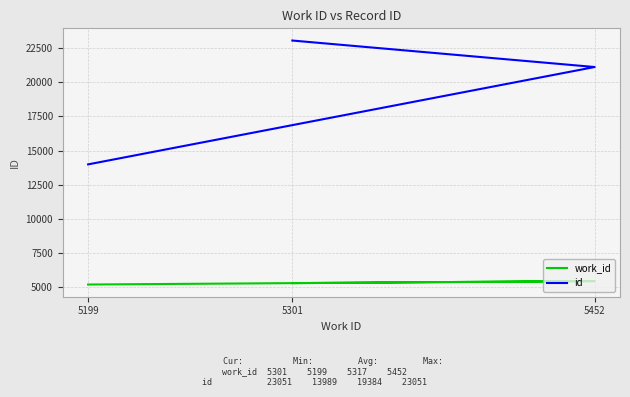

What is the difference between the id values at 5452 and 5301?

1938